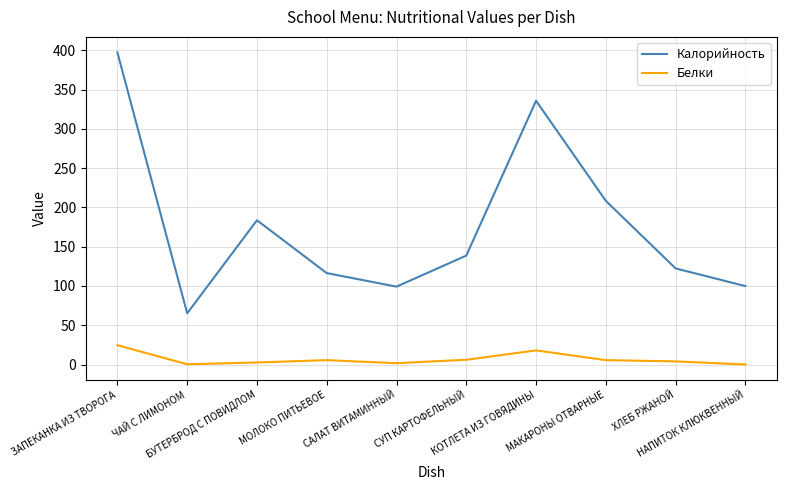

Which series has the largest range (max minus min)?

Калорийность